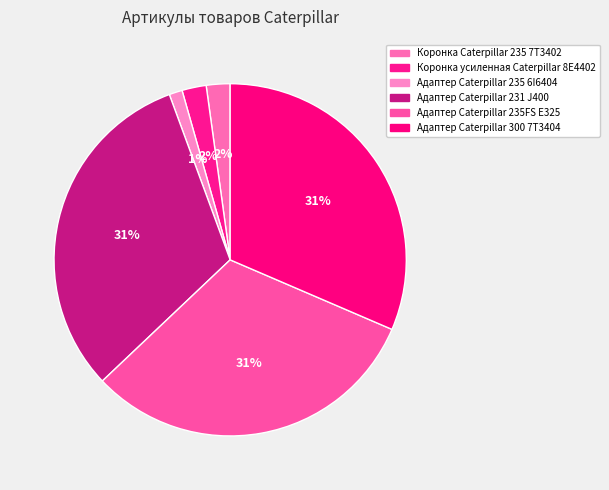

To the nearest percent, what is the combined percentage of Адаптер Caterpillar 300 7T3404 and Коронка Caterpillar 235 7T3402?

34%